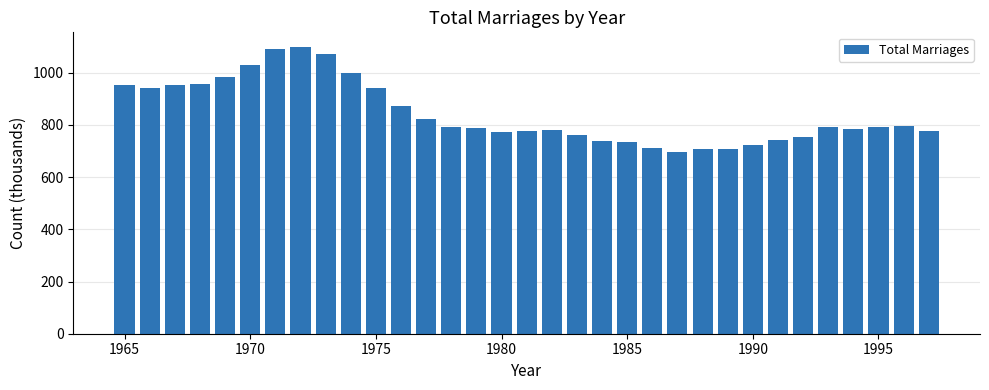

What is the average value?

843.9